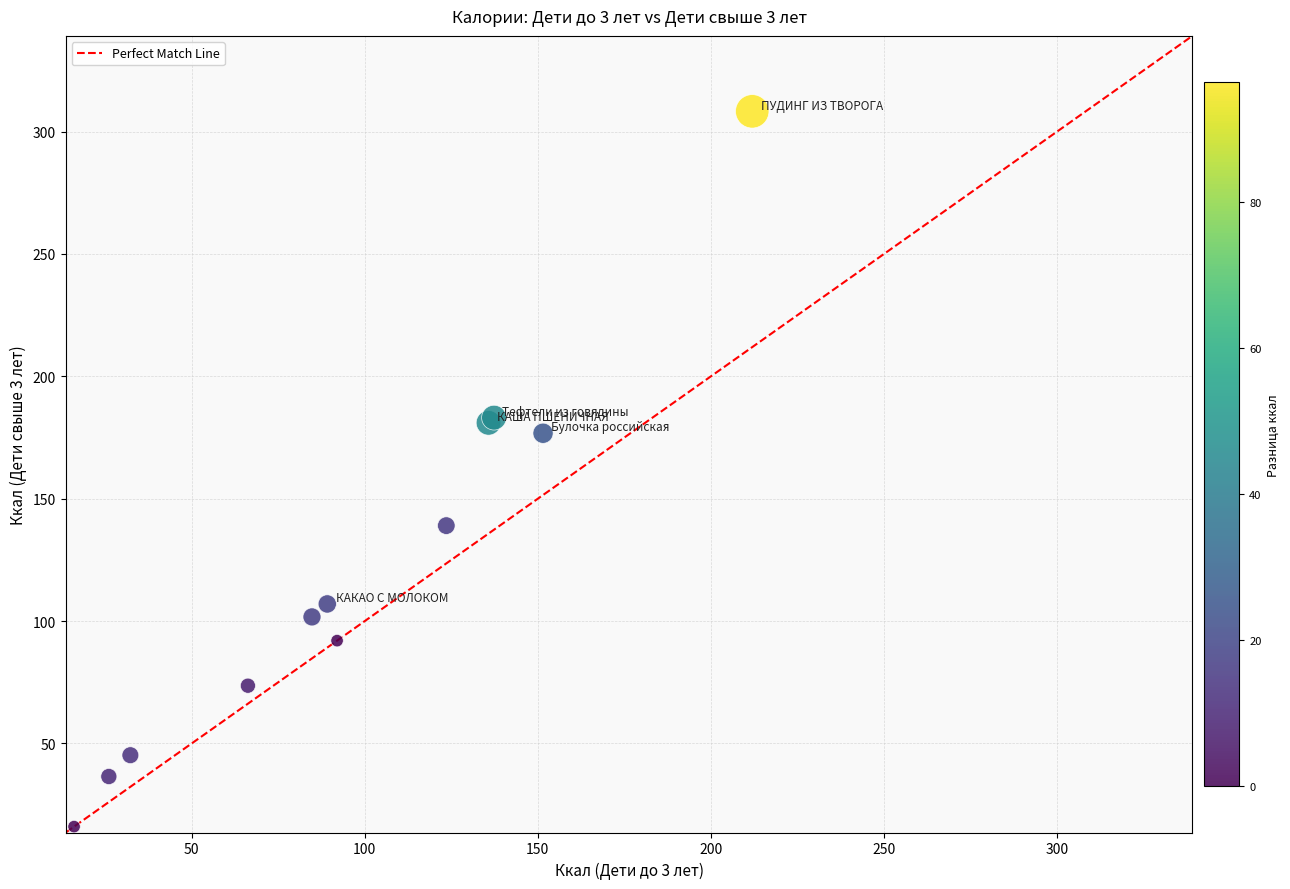

What Y value in the scatter plot is closest to 162?

176.8